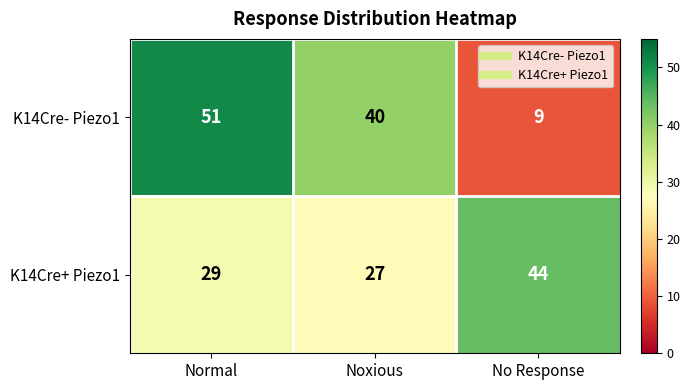

Reading left to right, transcribe all the data shown in this chart.

K14Cre- Piezo1: 51	40	9
K14Cre+ Piezo1: 29	27	44